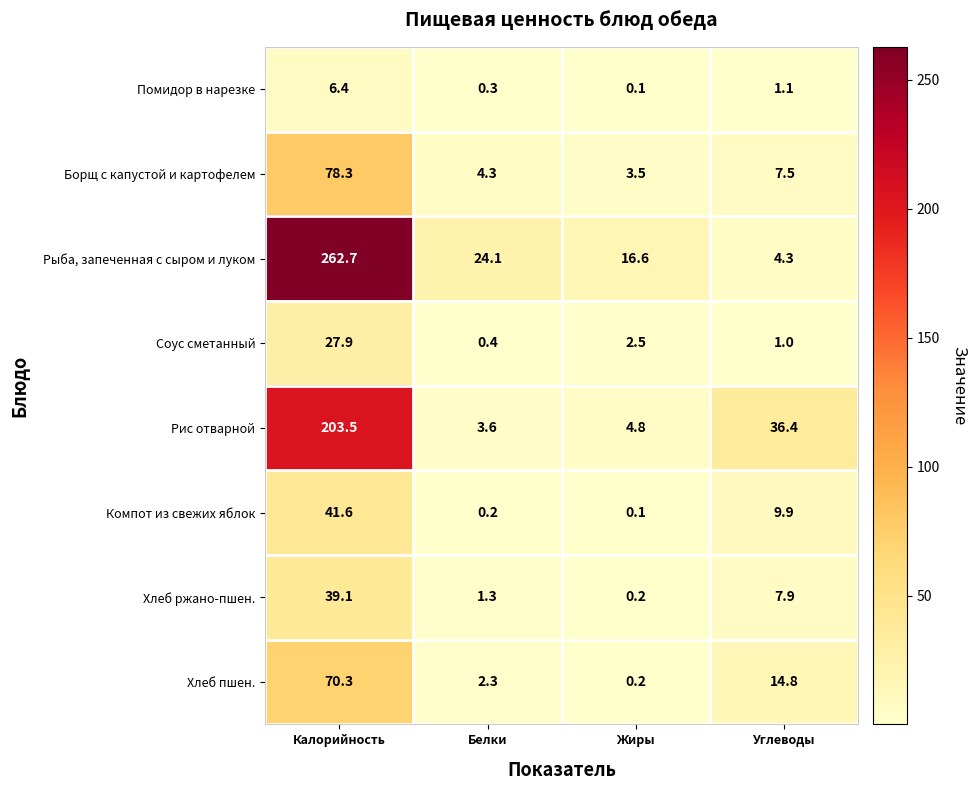

List the series in order of their peak value, highest first.

Рыба, запеченная с сыром и луком, Рис отварной, Борщ с капустой и картофелем, Хлеб пшен., Компот из свежих яблок, Хлеб ржано-пшен., Соус сметанный, Помидор в нарезке